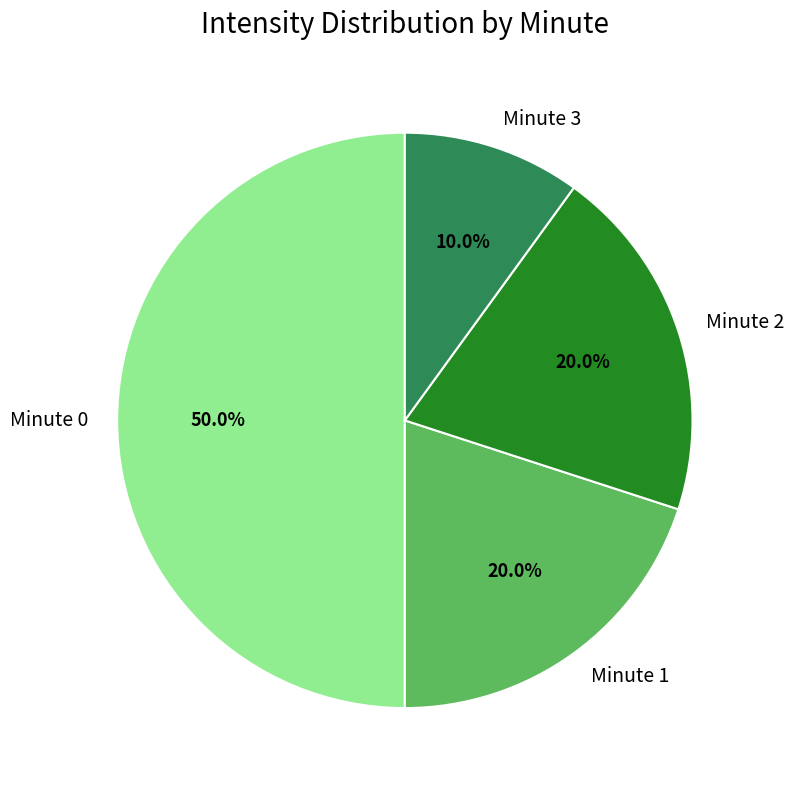

Which category has the smallest portion of the pie?

Minute 3